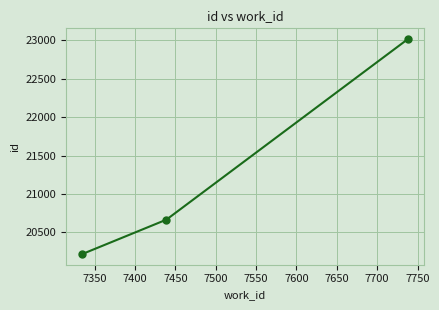

What is the minimum value shown in the chart?

20220